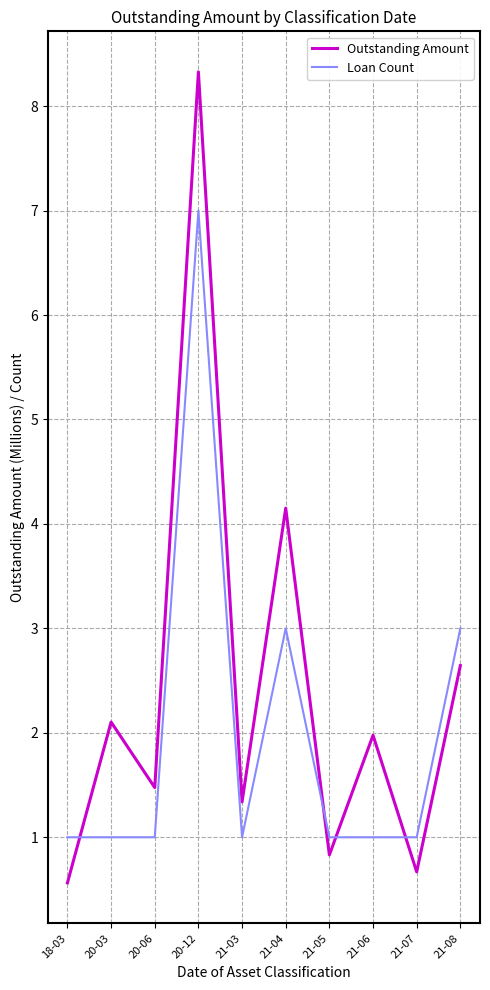

Between 18-03 and 21-05, which series saw the biggest shift?

Outstanding Amount